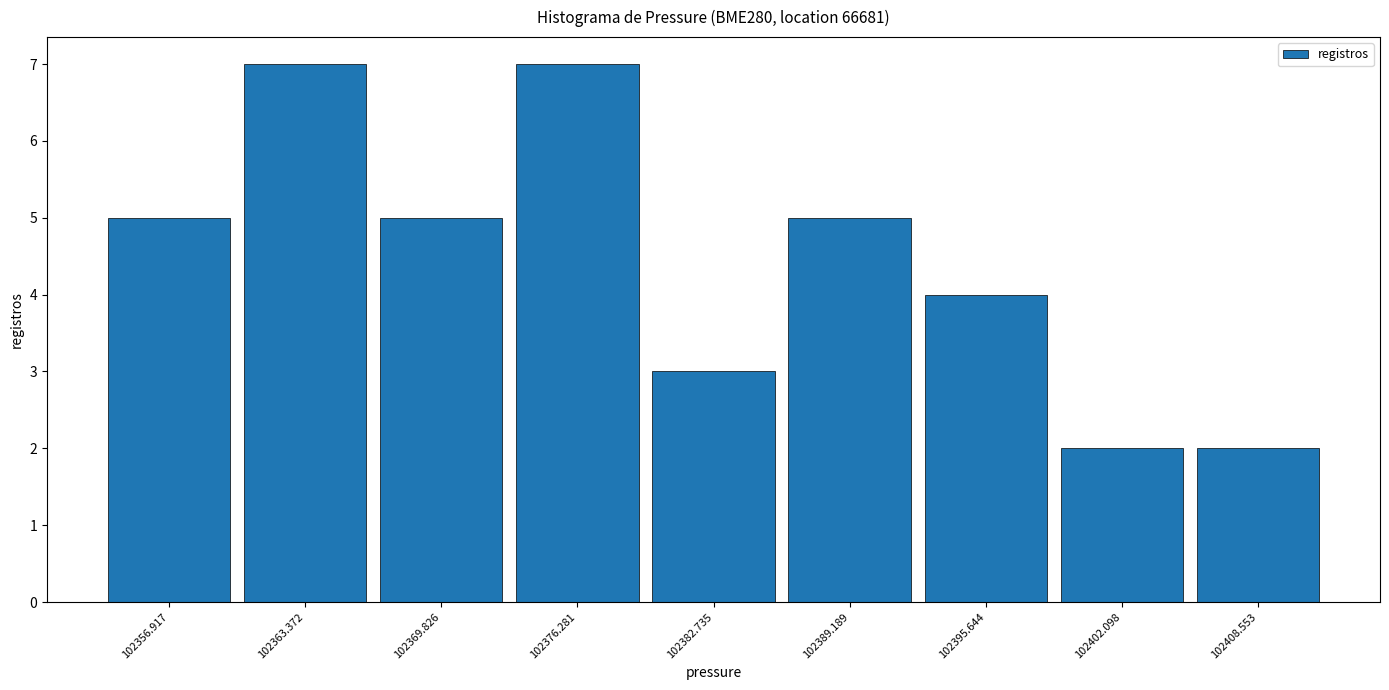

Reading left to right, transcribe this chart: for each bar, give the range it covers on the x-axis and its height. Neither the bar edges nor the heights are printed on the chart, so give them approximately, as read against the axes.

102354 to 102360: 5
102360 to 102367: 7
102367 to 102373: 5
102373 to 102380: 7
102380 to 102386: 3
102386 to 102392: 5
102392 to 102399: 4
102399 to 102405: 2
102405 to 102412: 2